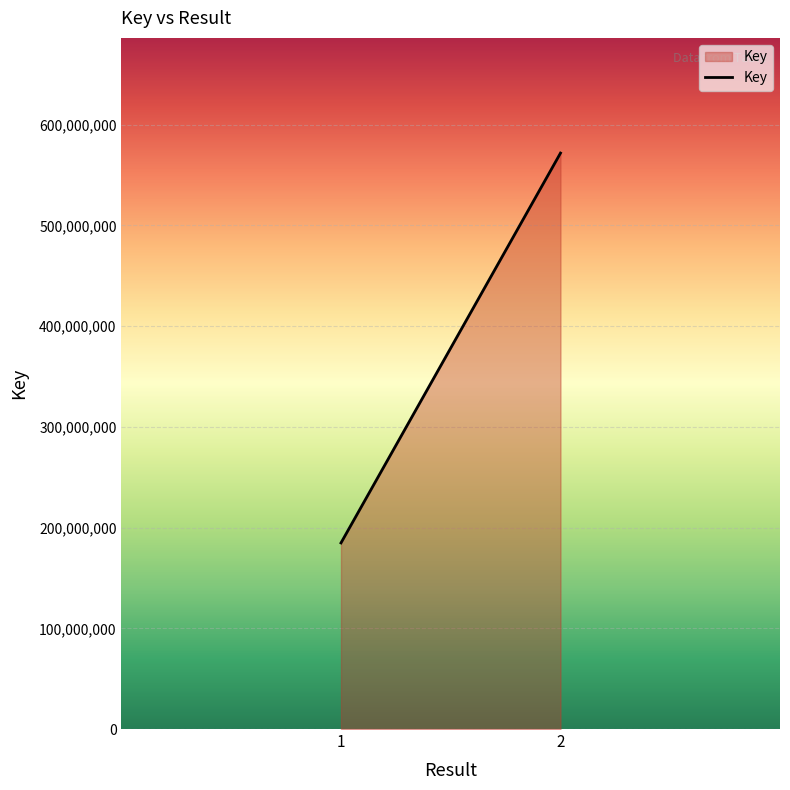

What is the sum of the values at 2 and 1?

756635843